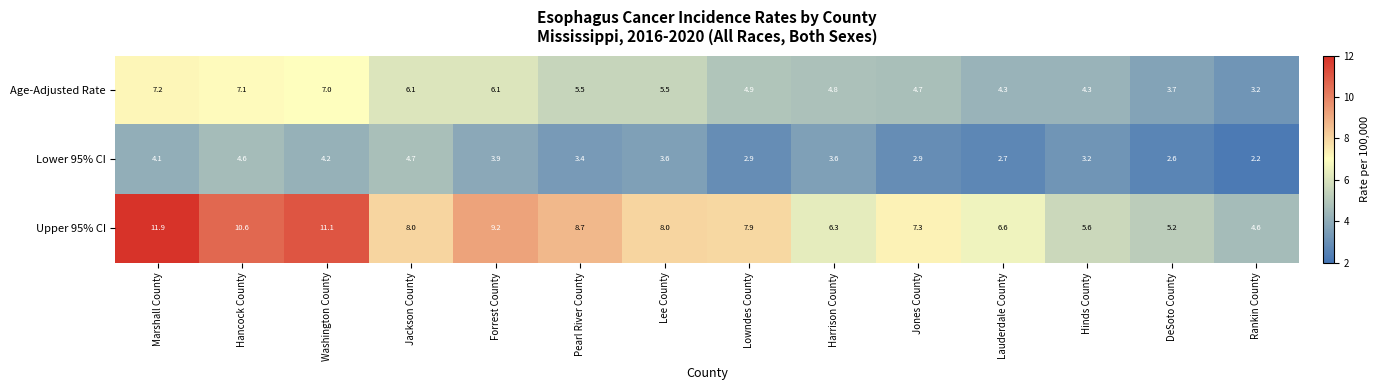

Which series has the largest total across all categories?

Upper 95% CI